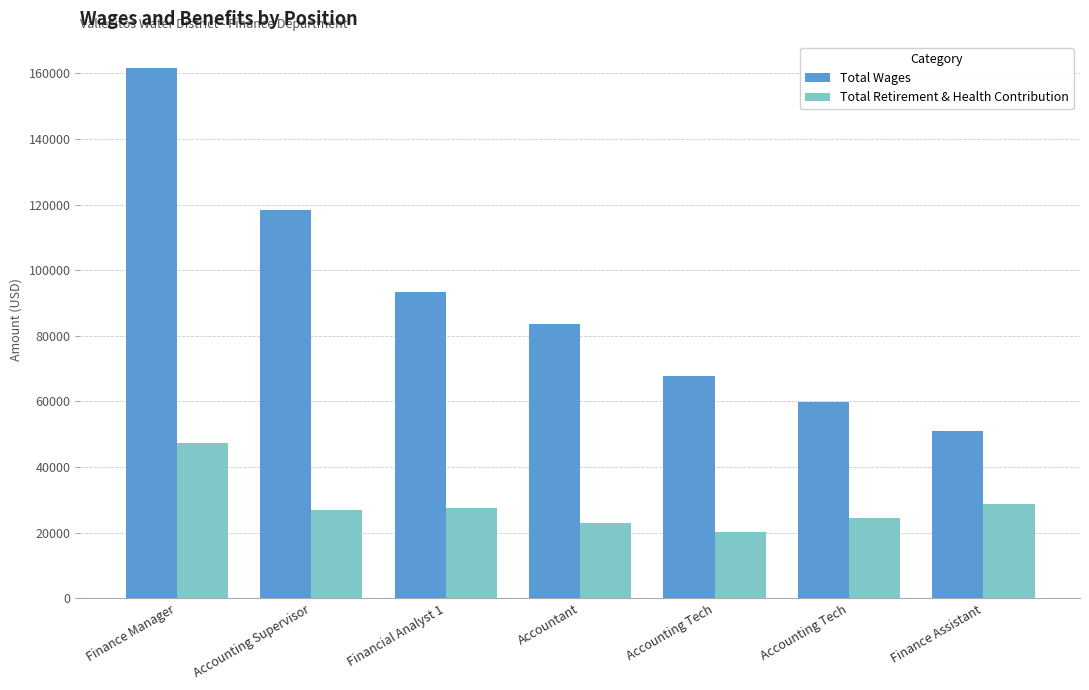

What are all the series names shown in the legend?

Total Wages, Total Retirement & Health Contribution